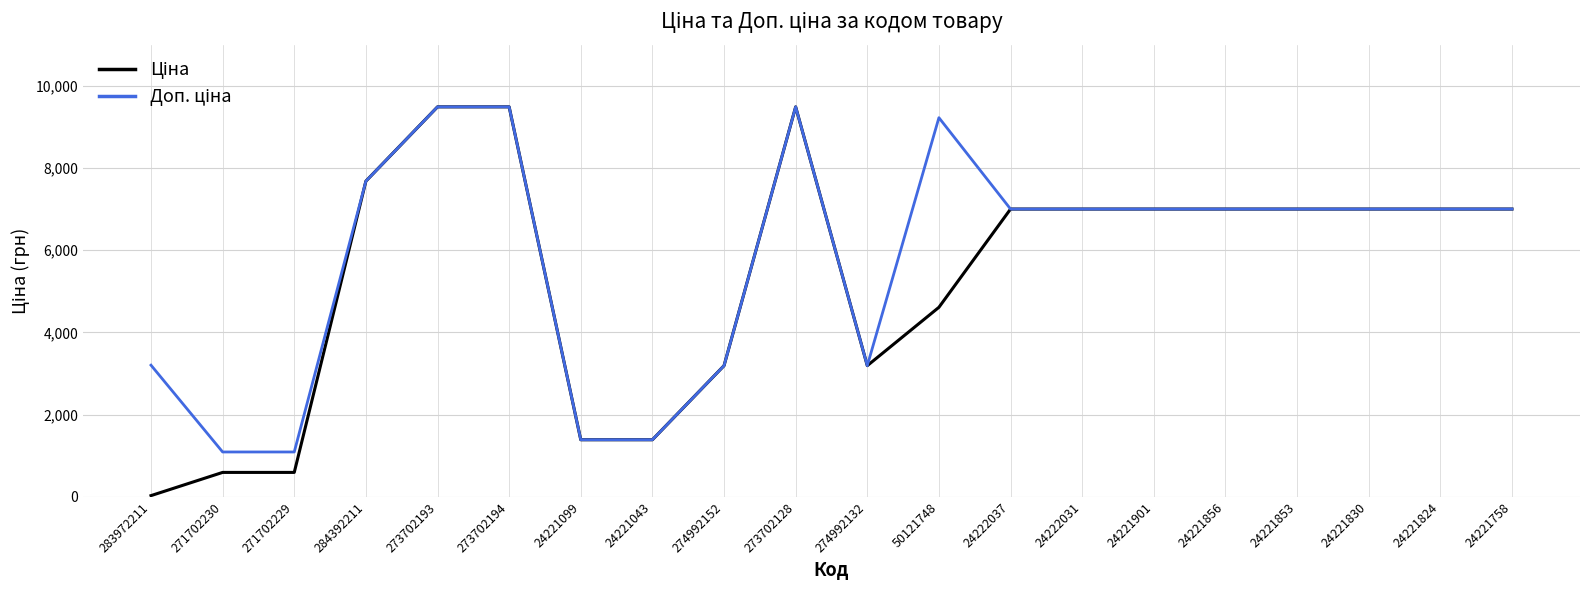

What is the total value across all series at 50121748?

13837.6